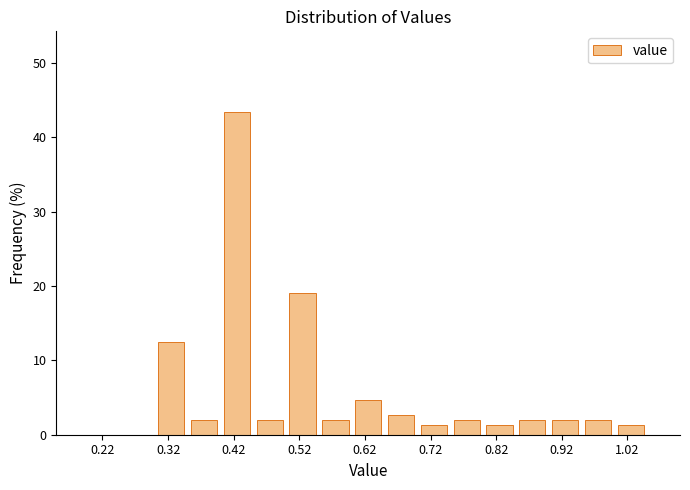

How tall is the bar that spans 0.60 to 0.65 on the x-axis? The values are not printed on the chart, so give them approximately, as read against the axis.

5